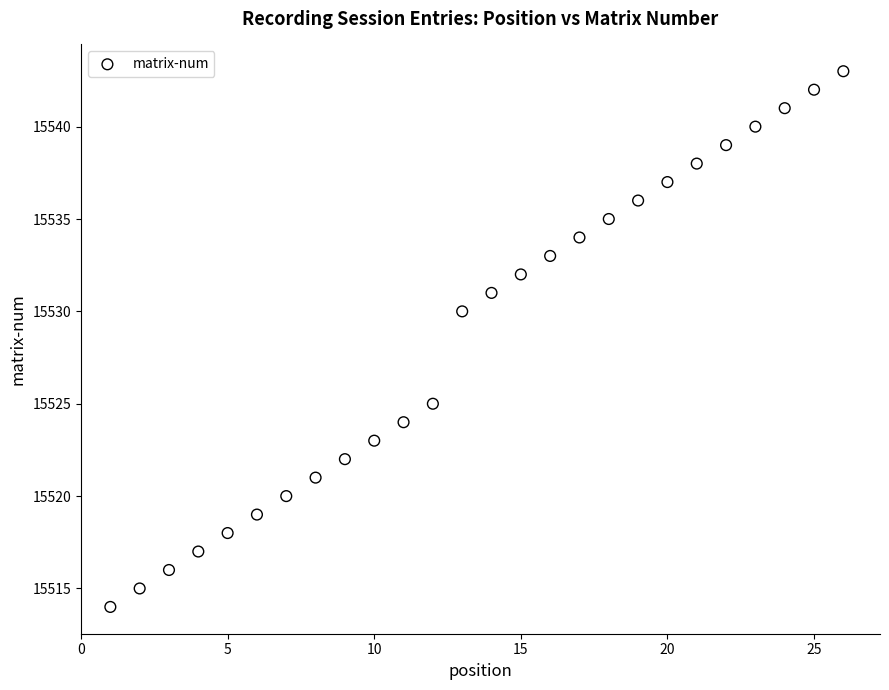

What is the range of Y values (max minus min)?

29